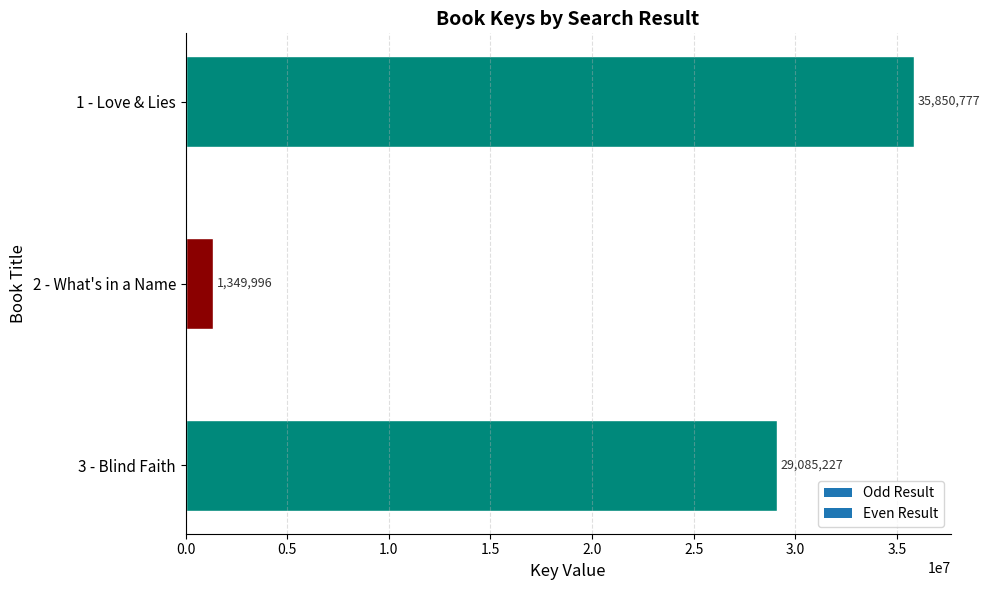

Reading top to bottom, transcribe all the data shown in this chart.

1 - Love & Lies=35850777	2 - What's in a Name=1349996	3 - Blind Faith=29085227